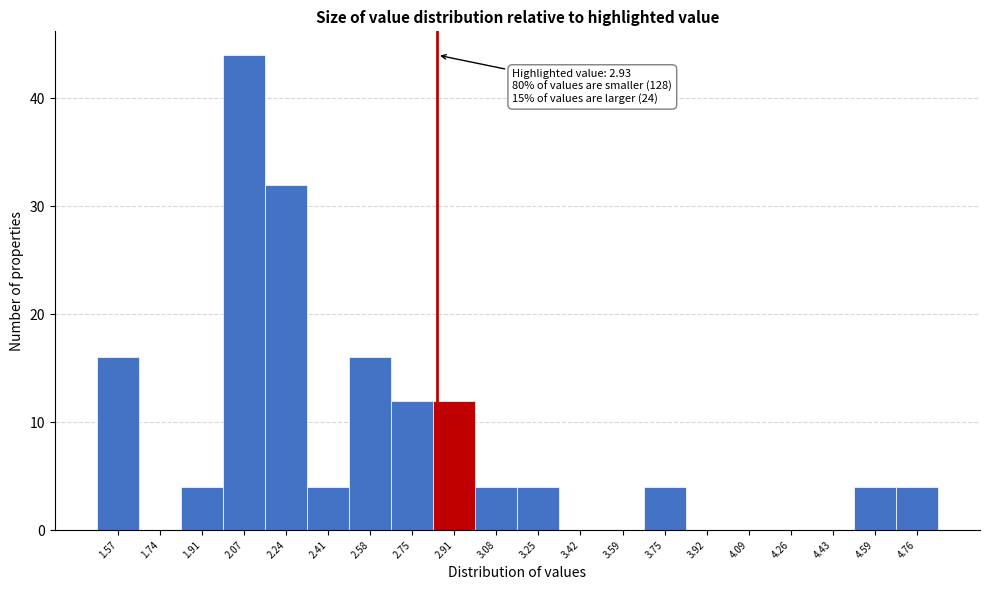

Reading left to right, extract all data points from this chart.

1.57=16	1.74=0	1.91=4	2.07=44	2.24=32	2.41=4	2.58=16	2.75=12	2.91=12	3.08=4	3.25=4	3.42=0	3.59=0	3.75=4	3.92=0	4.09=0	4.26=0	4.43=0	4.59=4	4.76=4